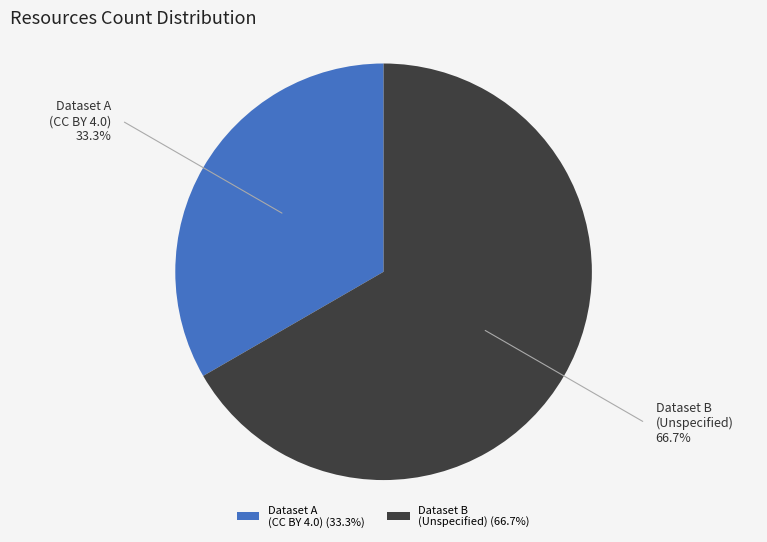

Is the sum of Dataset A (CC BY 4.0) and Dataset B (Unspecified) greater than half?

Yes